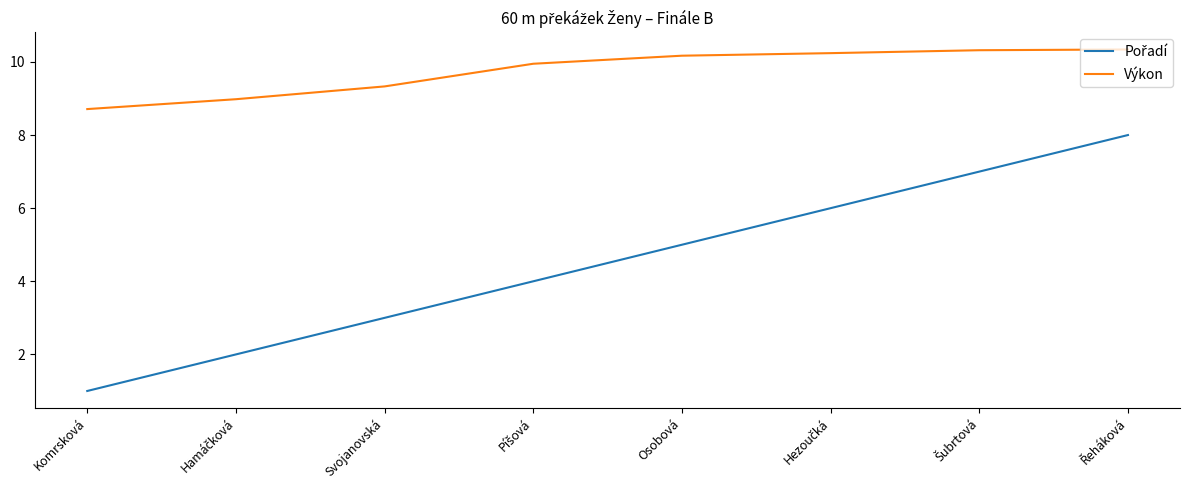

Is it true that Výkon equals 10.2 at Osobová?

True